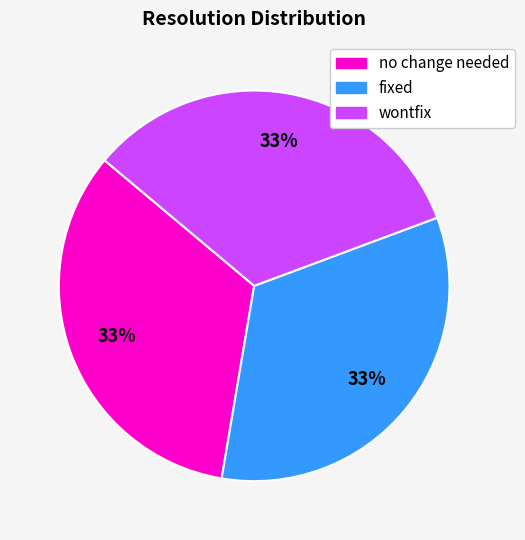

What percentage is the fixed slice, to the nearest percent?

33%